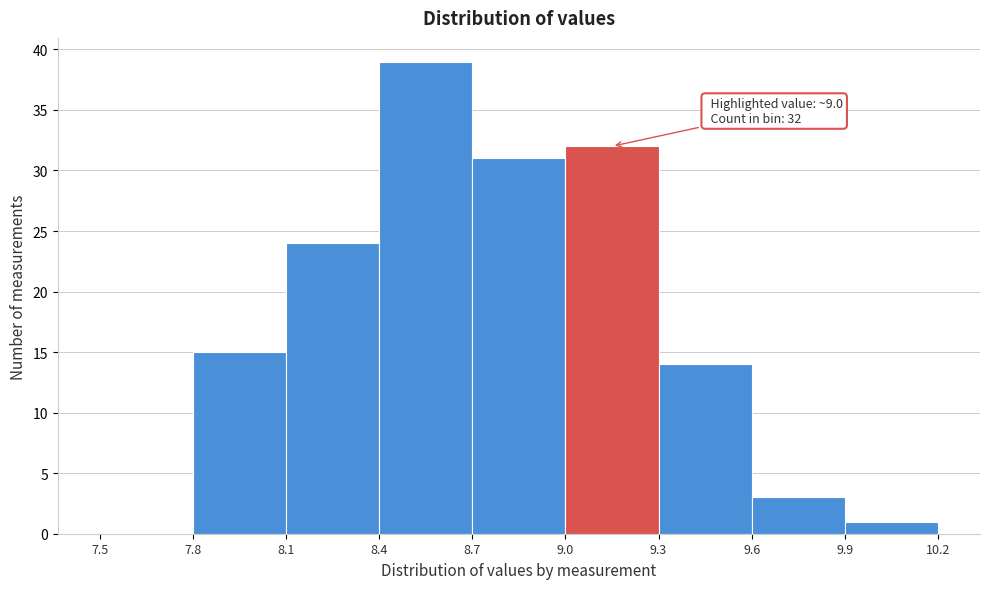

Over which range of the x-axis is the bar tallest?

8.4 to 8.7